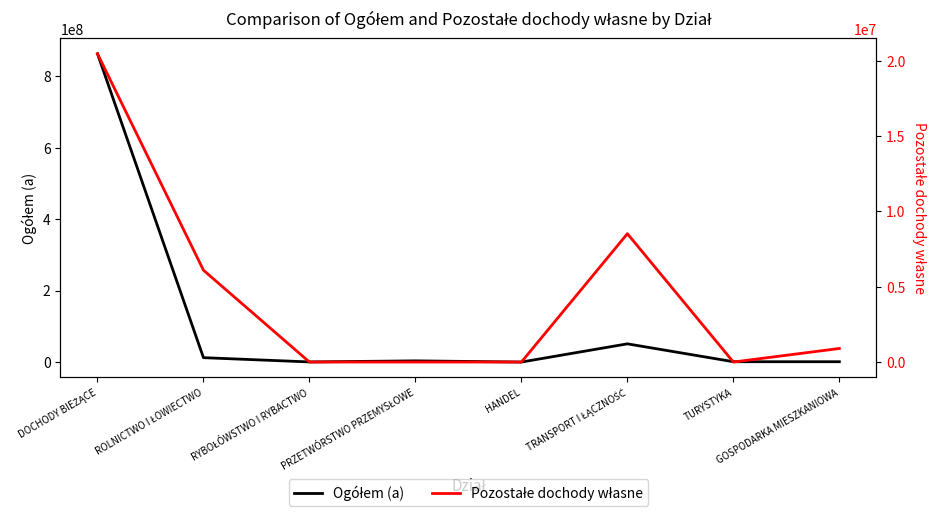

True or false: Ogółem (a) and Pozostałe dochody własne intersect in this chart.

False